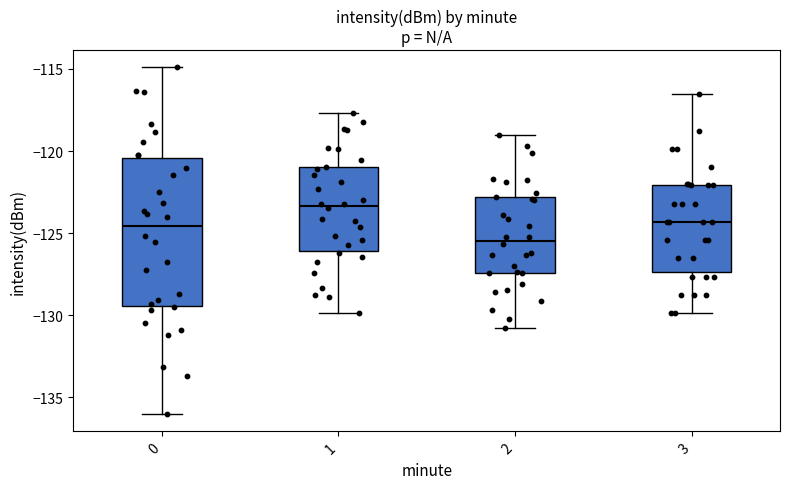

Which box is the tallest, from its lower edge to its upper edge?

0